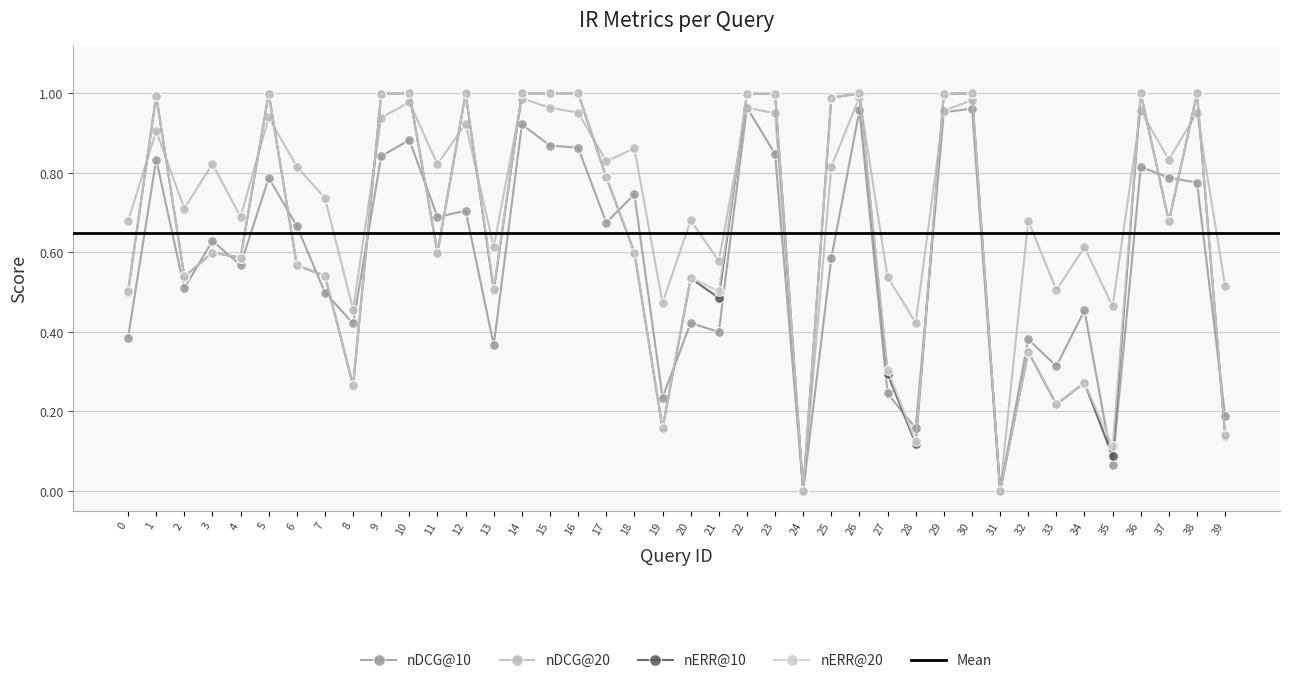

Between 15 and 14, which is larger?

14